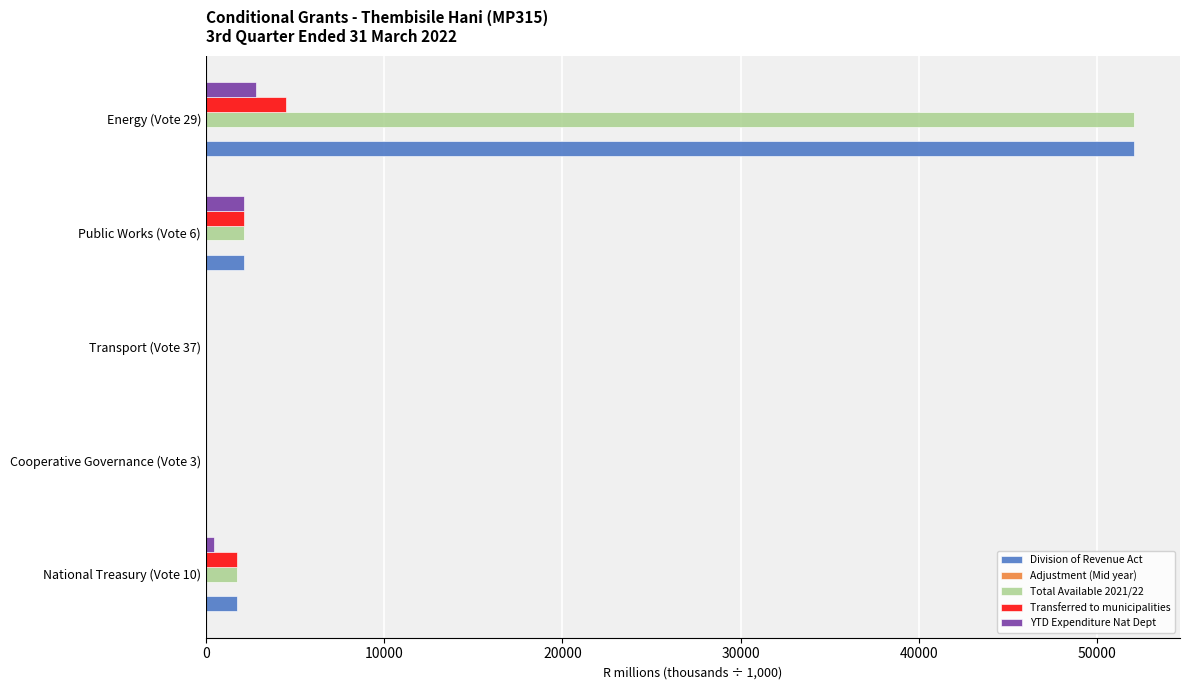

The value of YTD Expenditure Nat Dept at Public Works (Vote 6) is 2127. True or false?

True